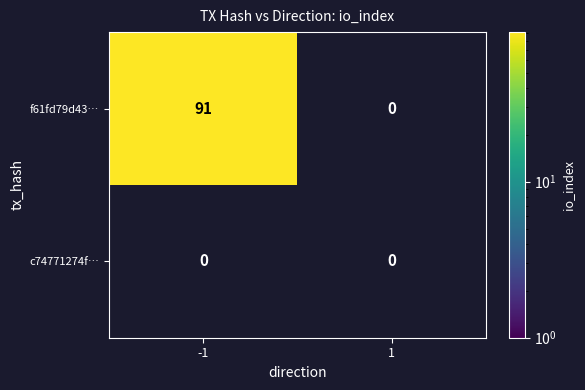

The c74771274f3e2cfdf92b80f80aa64a57efb1732 series shows -1 at 1. True or false?

False